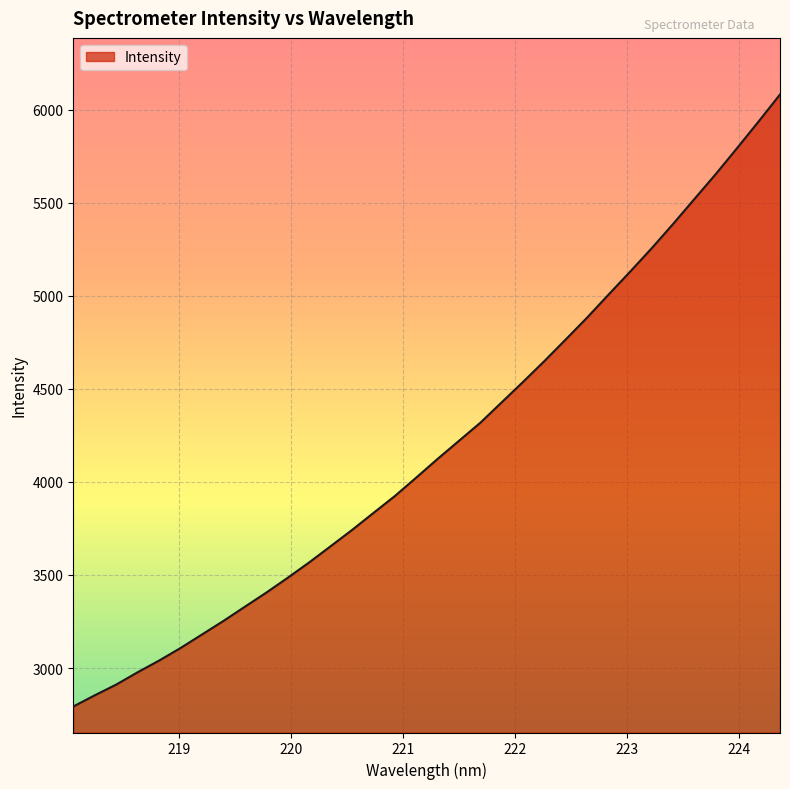

What is the difference between the maximum and minimum values?

3288.7